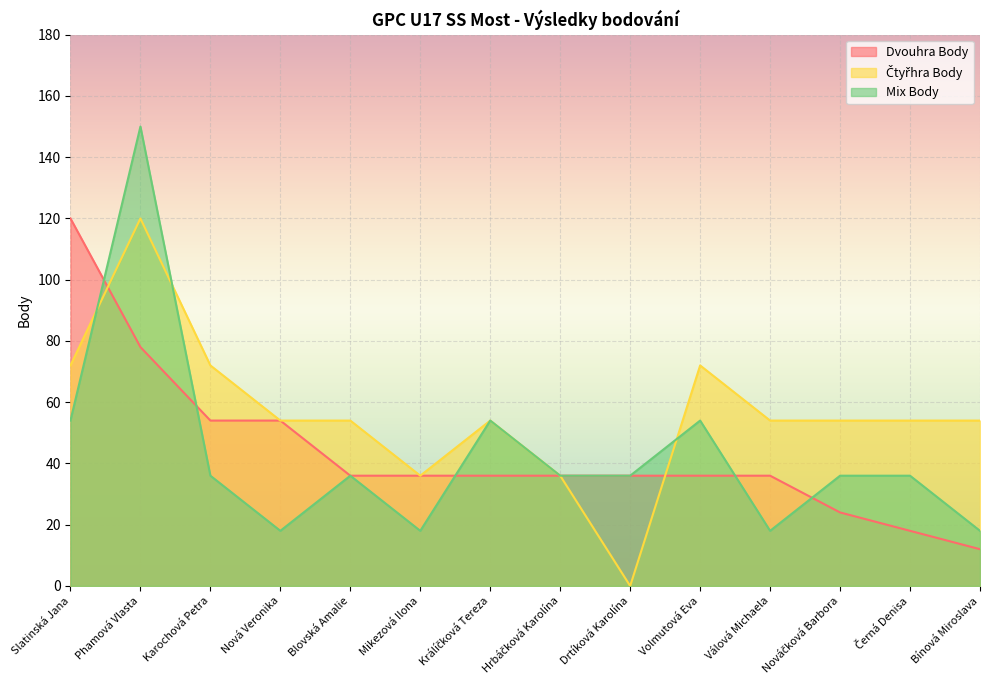

After their last crossing, which series has the higher values: Čtyřhra Body or Dvouhra Body?

Čtyřhra Body